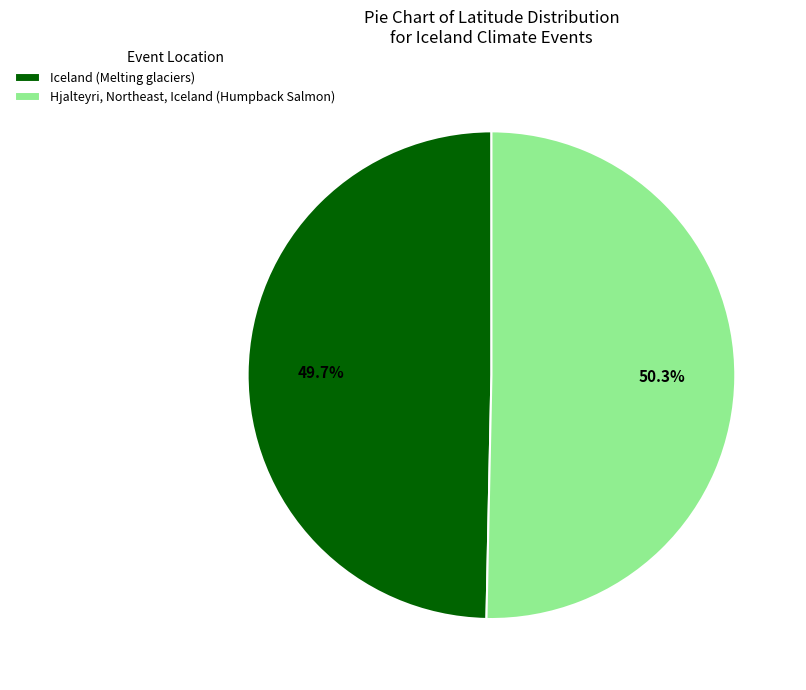

True or false: Iceland (Melting glaciers) accounts for 50% of the total.

True